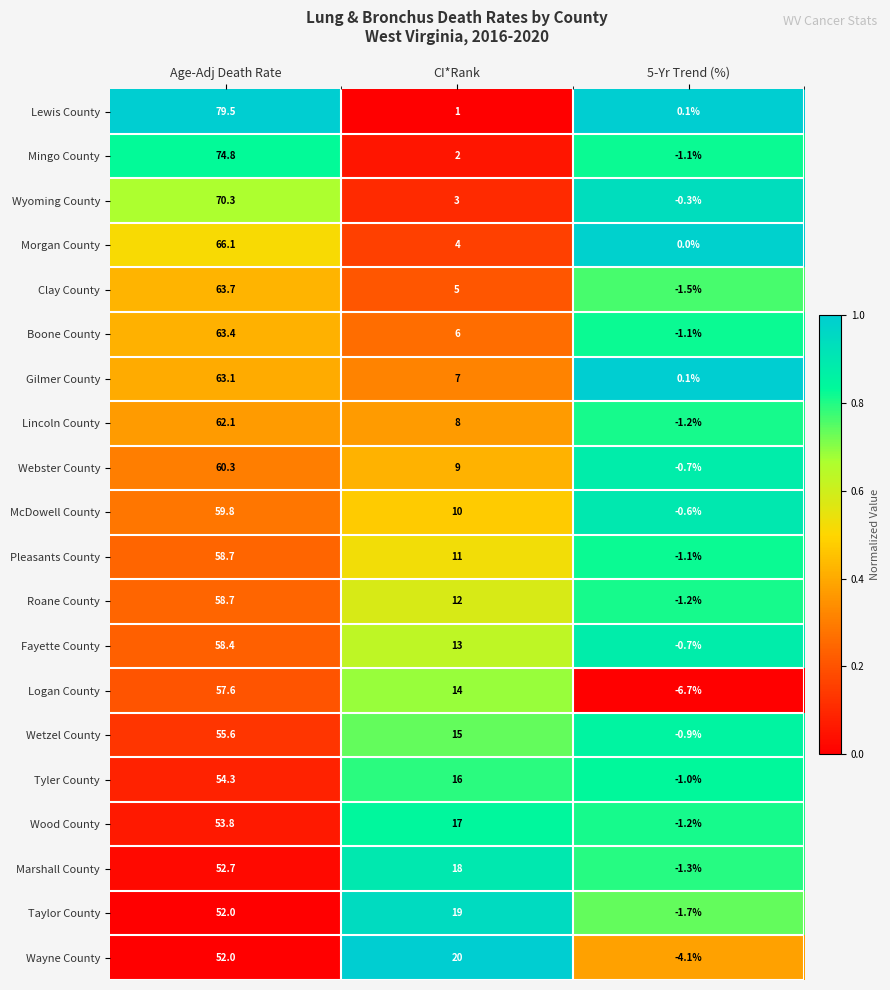

Between Age-Adj Death Rate and 5-Yr Trend (%), which series saw the biggest shift?

Lewis County